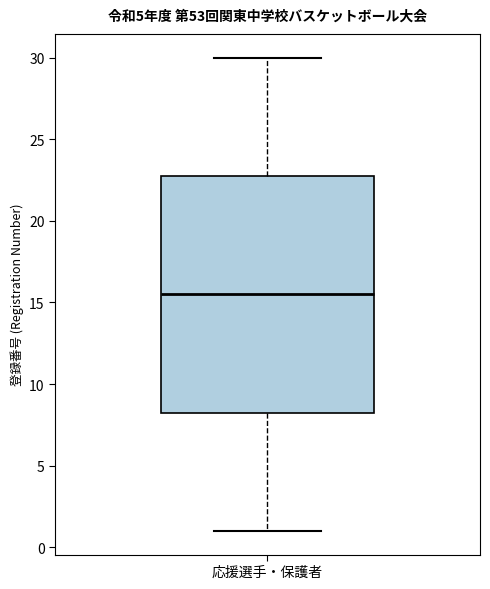

Transcribe this box plot: give where the median line is, the range the box spans, and where the two whiskers end, as read against the y-axis. The values are not printed on the chart, so give them approximately, as read against the axis.

median 15.5, box 8.5 to 23.0, whiskers 1.0 to 30.0